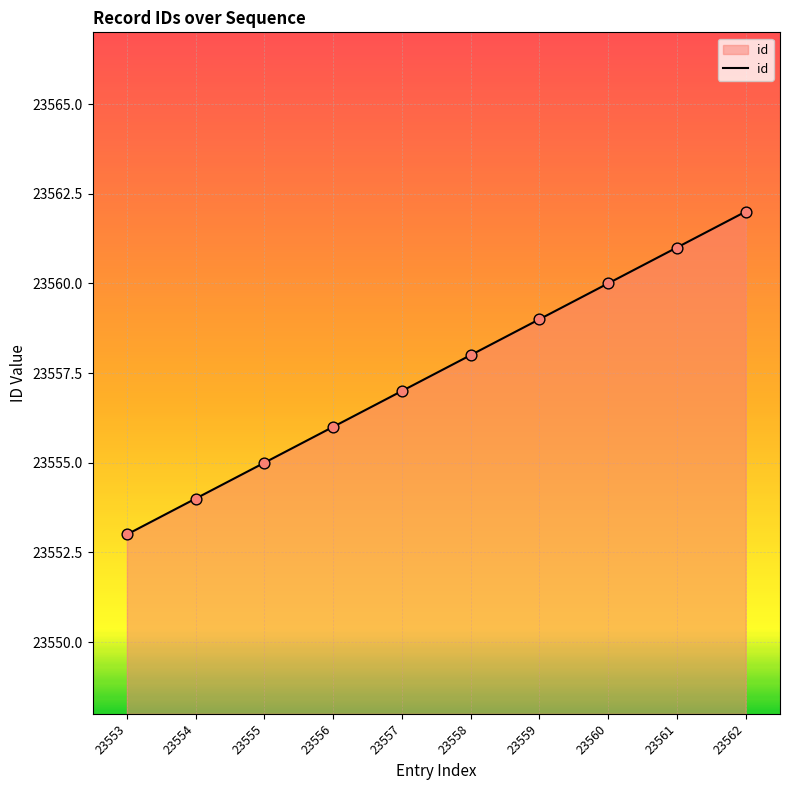

What is the change in value from 23556 to 23561?

+5